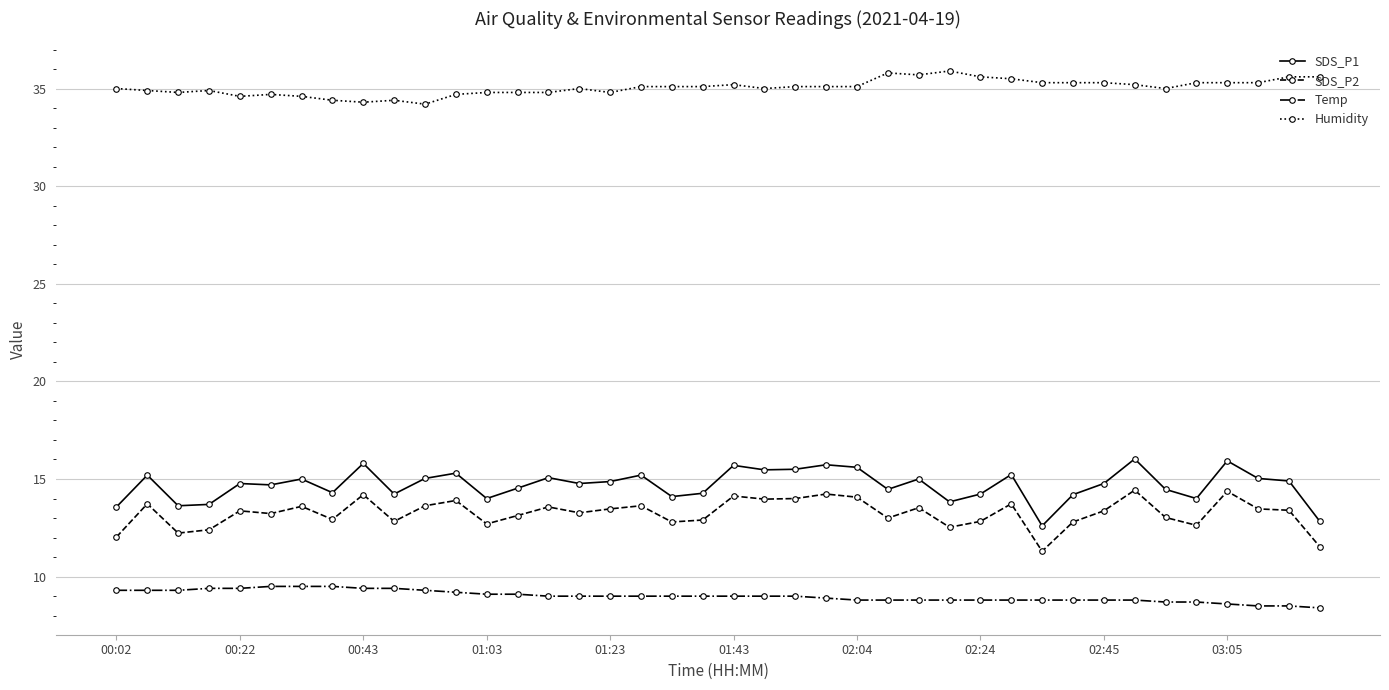

How many categories are shown in the chart?

40